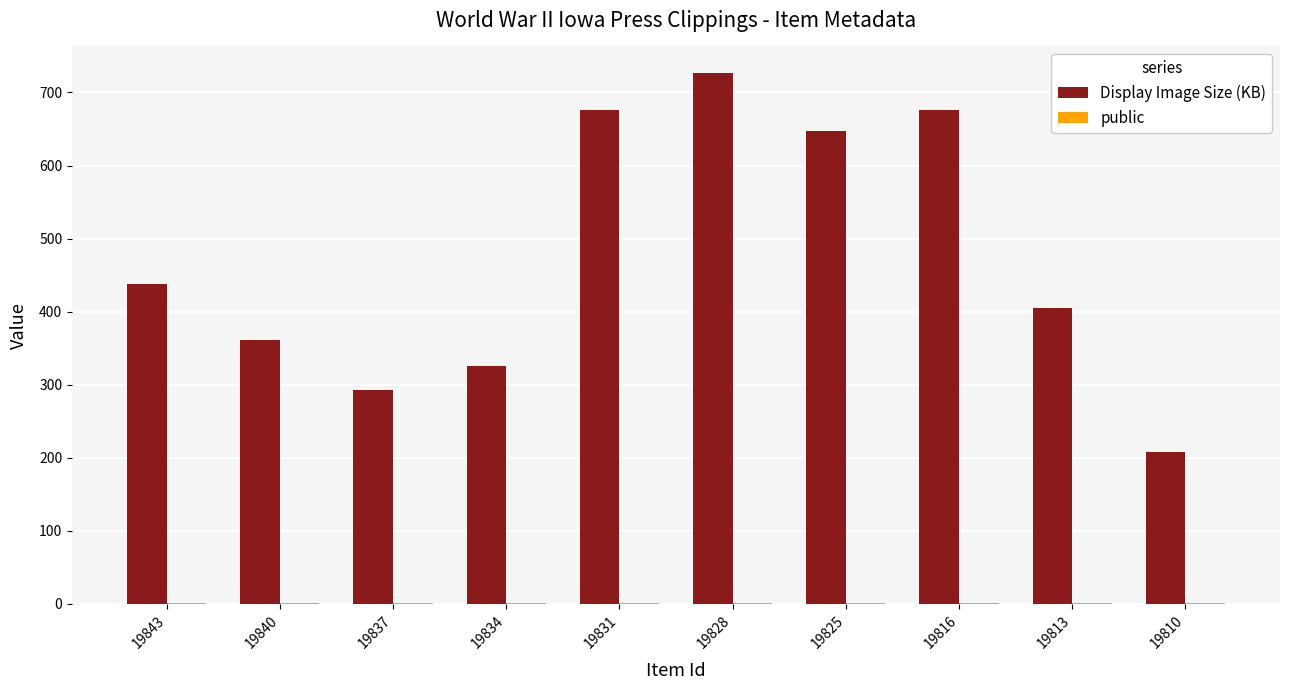

At which category is the sum across all series the highest?

19828